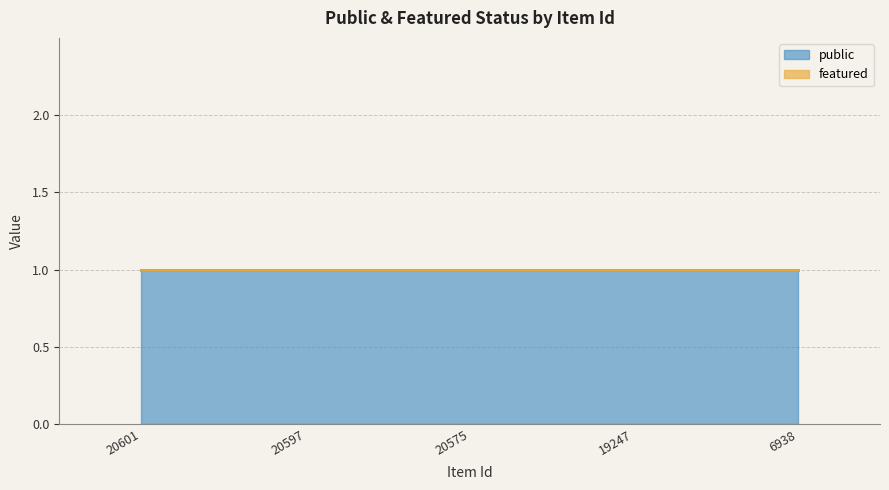

Reading right to left, list all the values displayed in this chart.

public: 1	1	1	1	1
featured: 0	0	0	0	0